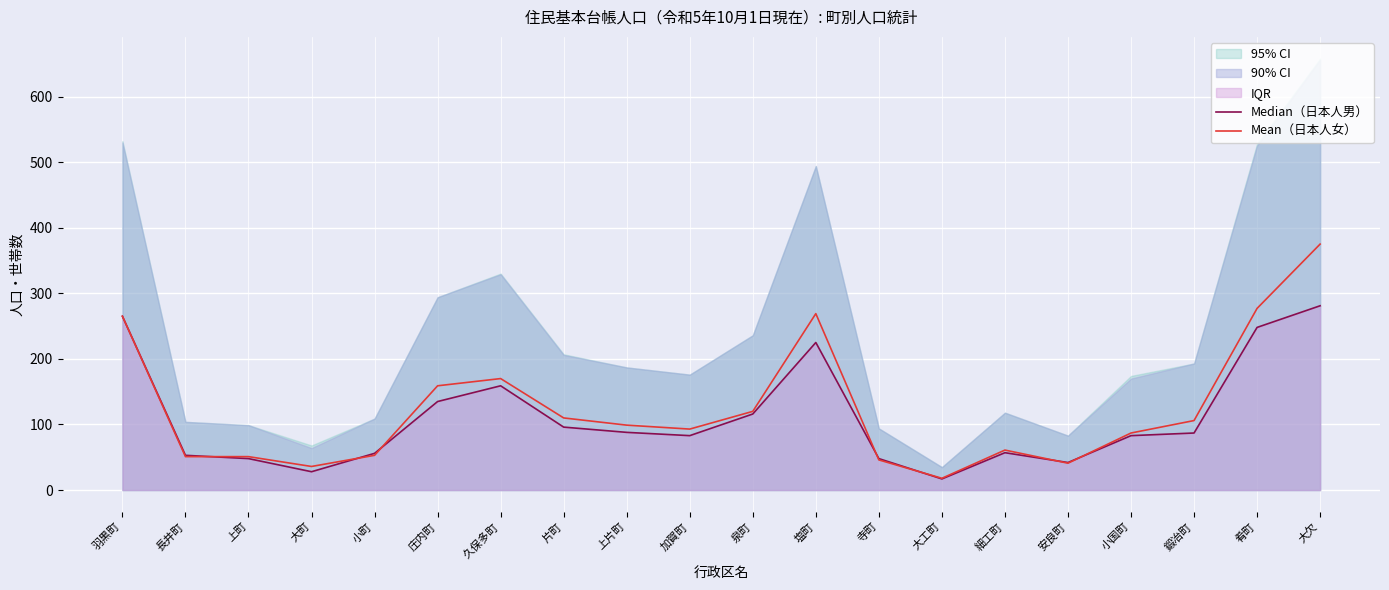

The Median（日本人男） series shows 98 at 小町. True or false?

False